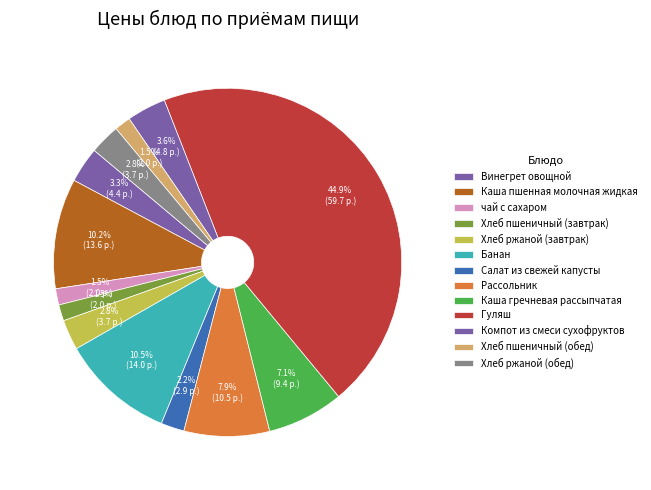

Count the number of slices in the pie.

13